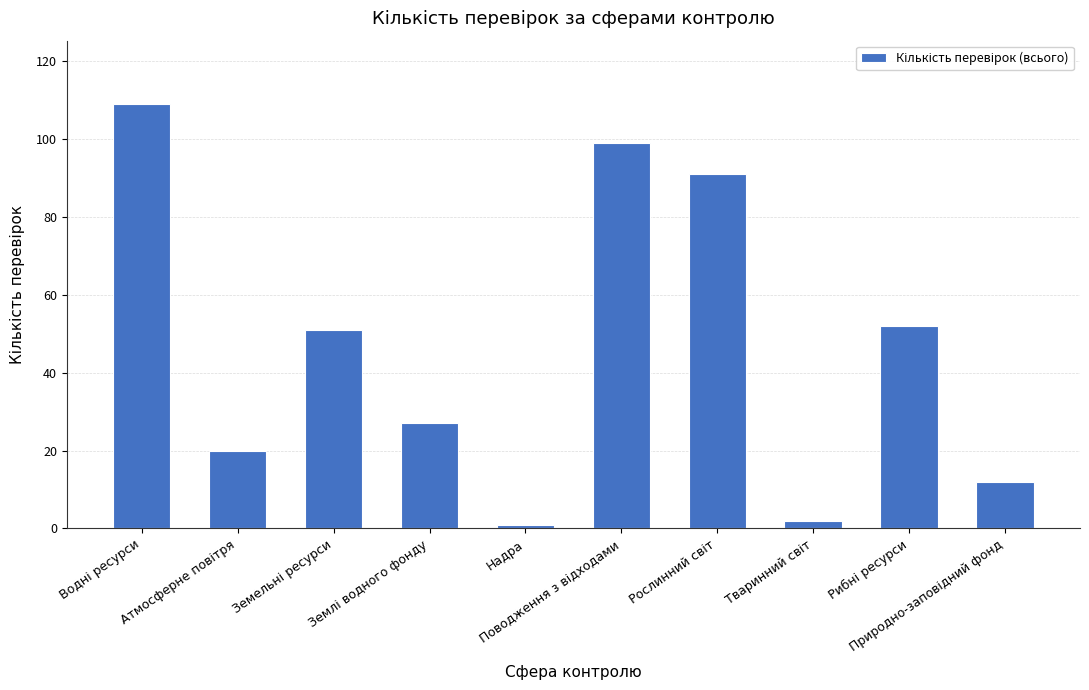

What is the value of the 9th bar from the left?

52